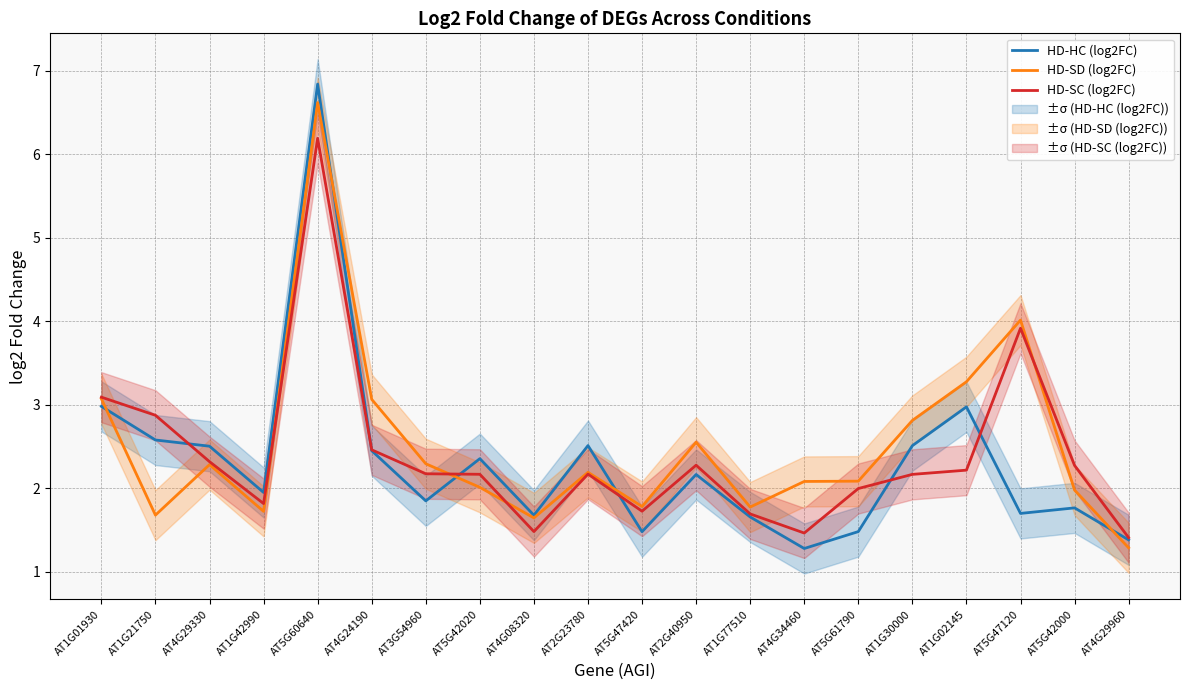

True or false: HD-SC (log2FC) and HD-SD (log2FC) intersect in this chart.

True